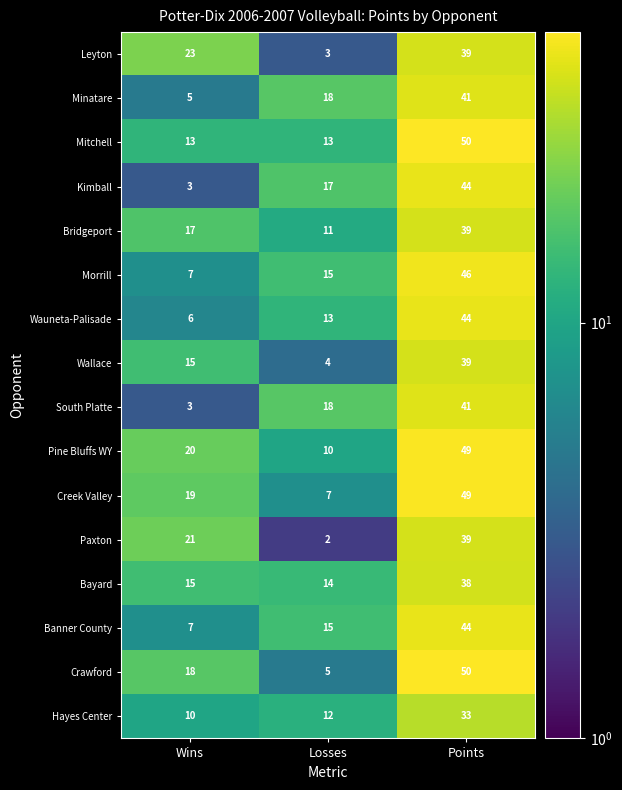

Which series has the widest spread of values?

Crawford